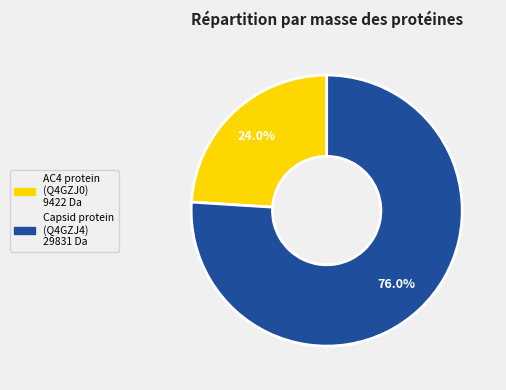

Count the number of slices in the pie.

2